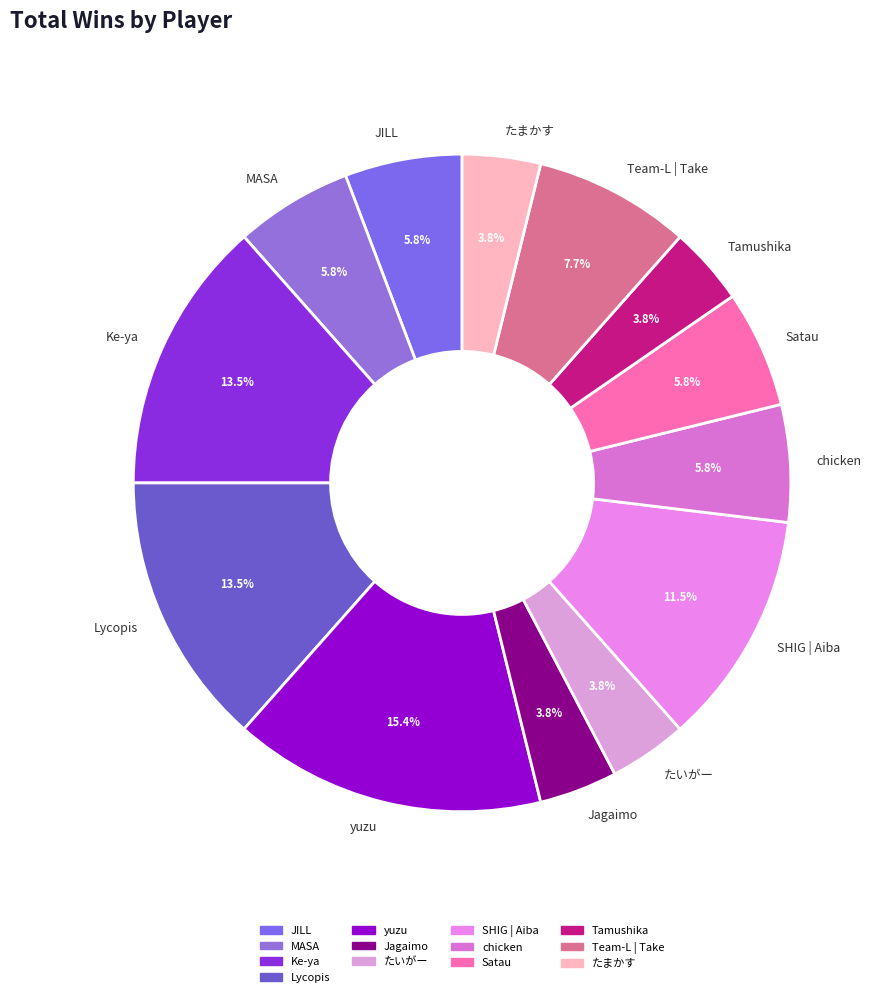

Which has a higher value, Jagaimo or chicken?

chicken